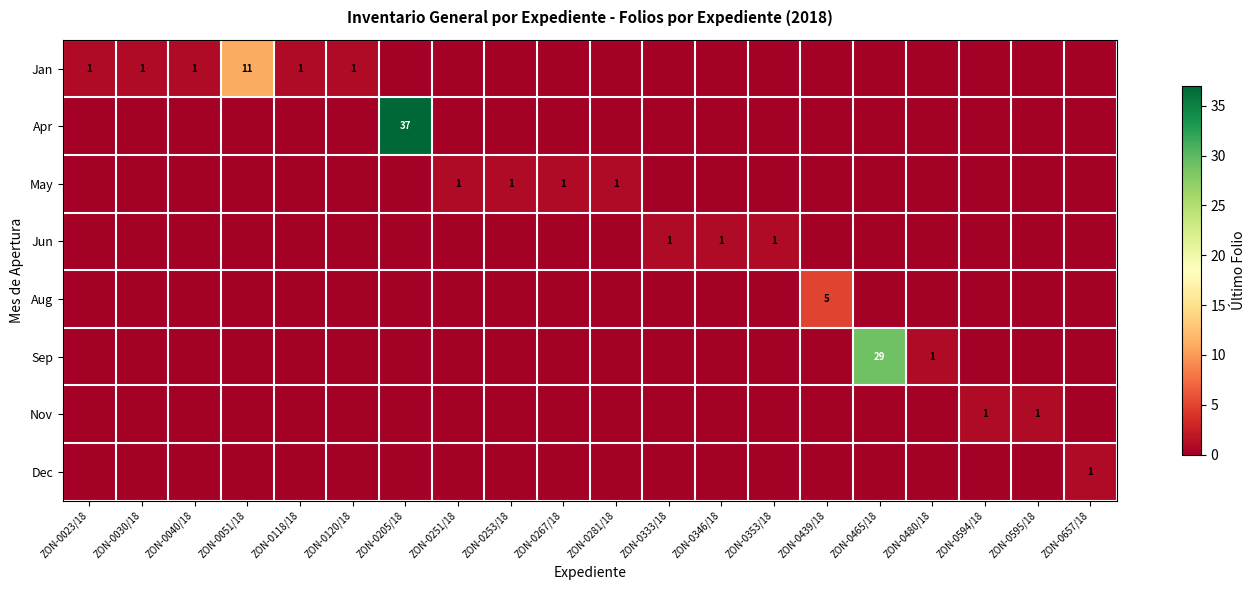

Rank the series at ZON-0040/18 from lowest to highest value.

Apr, May, Jun, Aug, Sep, Nov, Dec, Jan